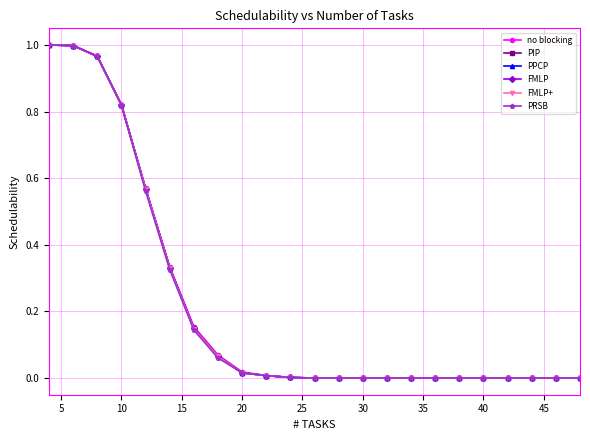

What is the greatest value displayed?

1.0